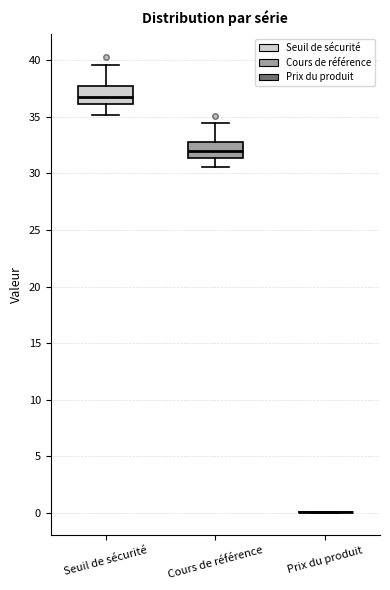

Reading left to right, transcribe this box plot: for each box, give where its median line is, the range the box spans, and where its two whiskers end, as read against the y-axis. The values are not printed on the chart, so give them approximately, as read against the axis.

Seuil de sécurité: median 37.0, box 36.0 to 37.5, whiskers 35.0 to 39.5
Cours de référence: median 32.0, box 31.5 to 33.0, whiskers 30.5 to 34.5
Prix du produit: box collapsed to a line at 0.0, whiskers 0.0 to 0.0